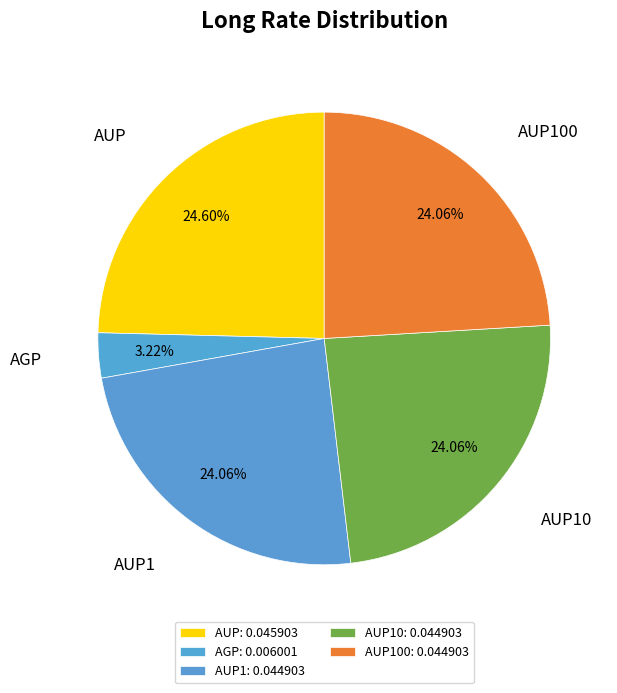

True or false: AUP10 accounts for 24% of the total.

True